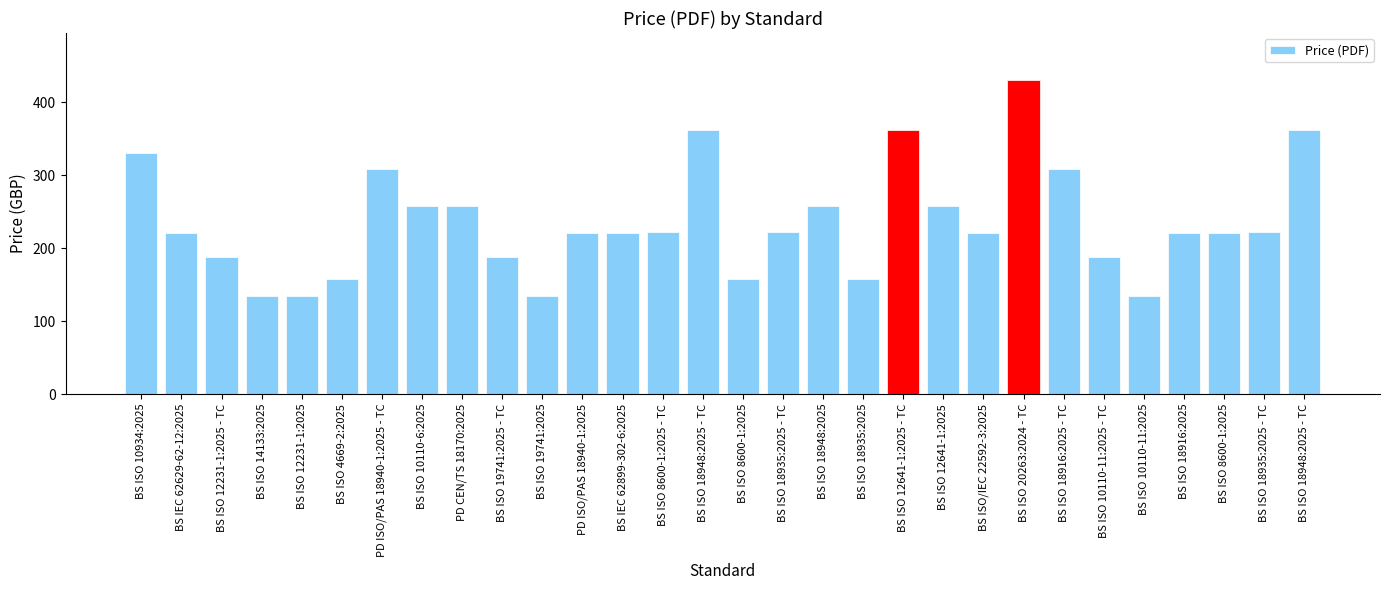

Are the bars horizontal?

No